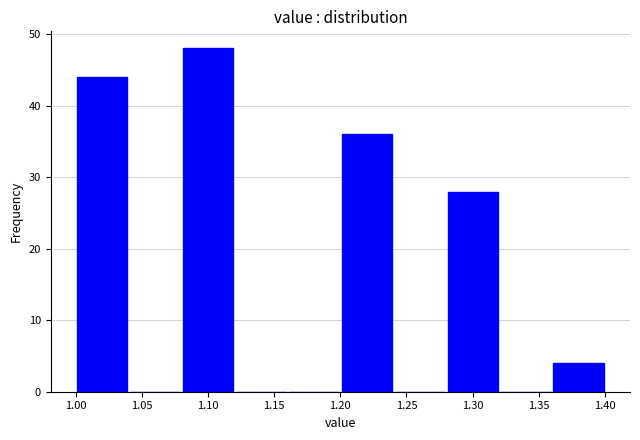

Over which range of the x-axis is the bar tallest?

1.08 to 1.12